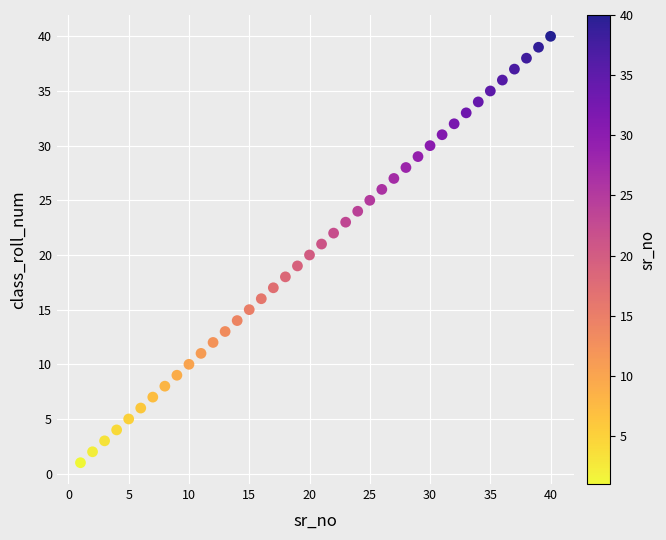

What is the range of X values (max minus min)?

39